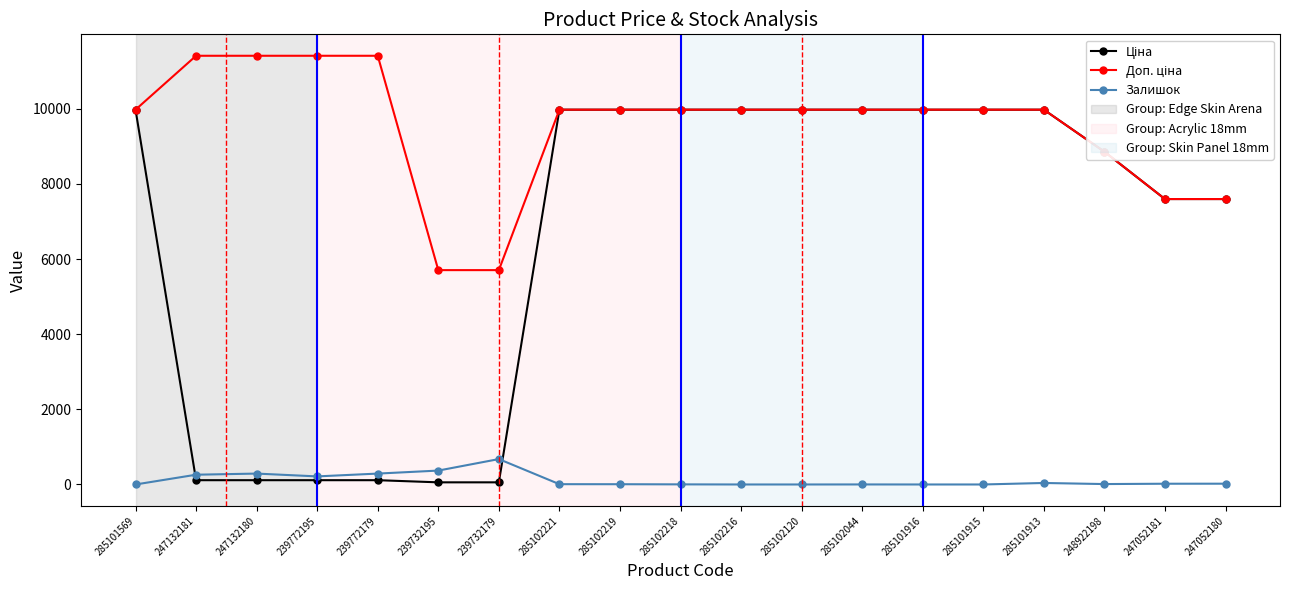

At how many categories does at least one series exceed 1277?

19